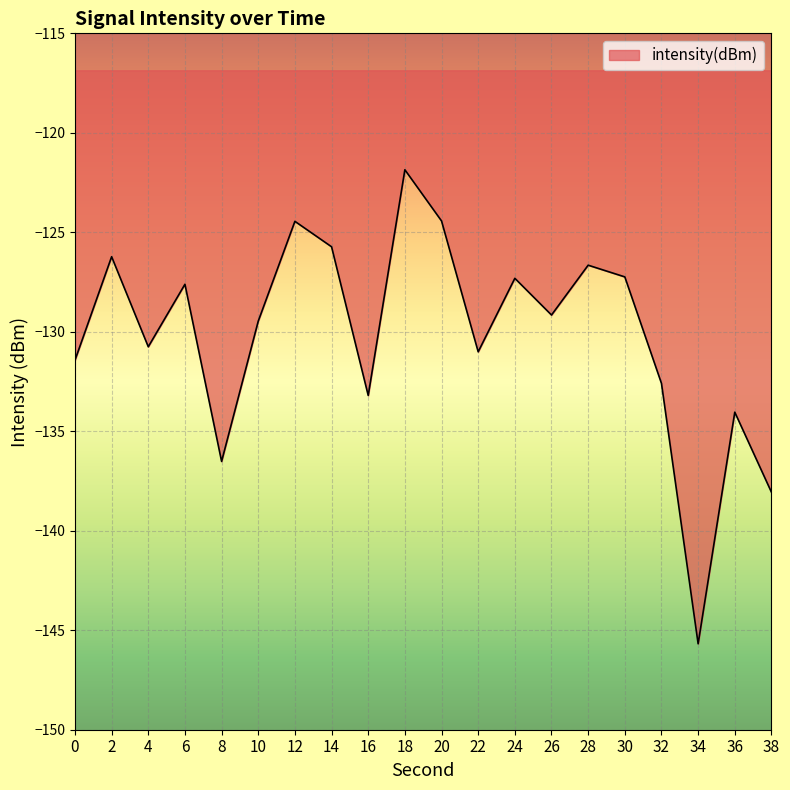

The chart shows a value of -124.4 at 12. True or false?

True